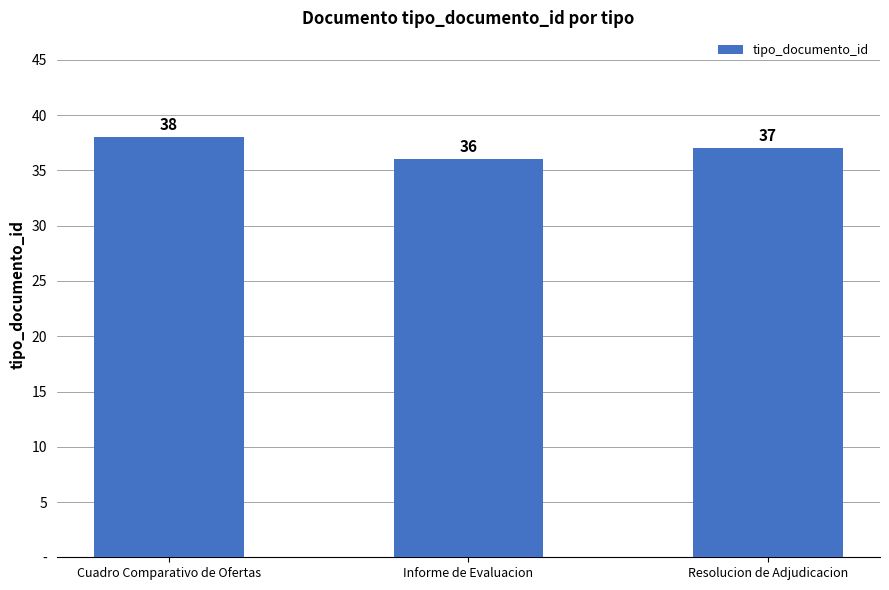

At which category does the chart reach its minimum across all series?

Informe de Evaluacion